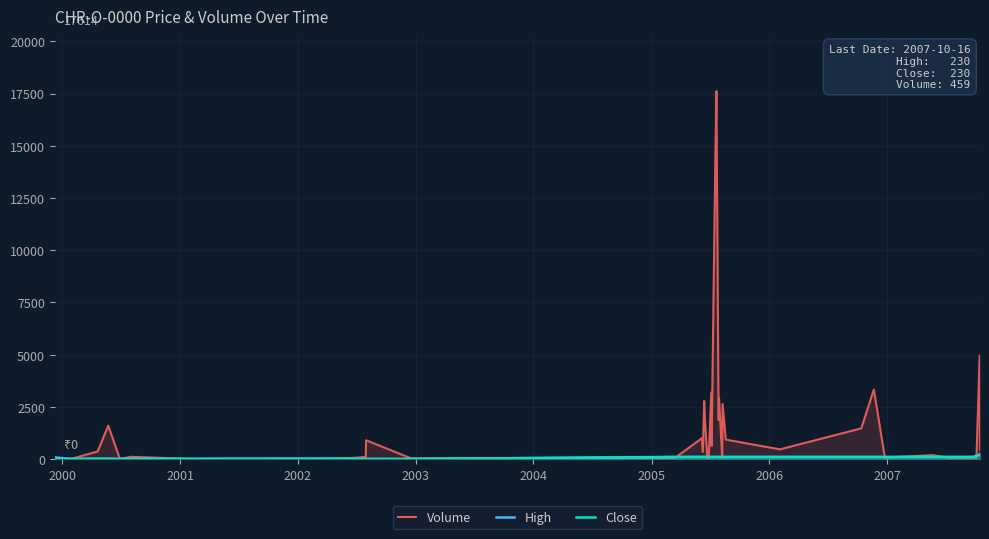

What is the greatest value displayed?

17614